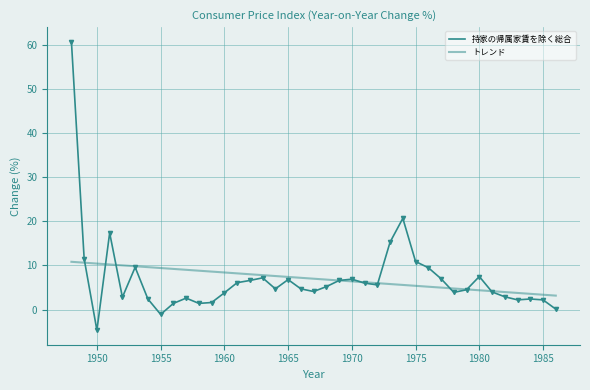

How many lines are shown in the chart?

2